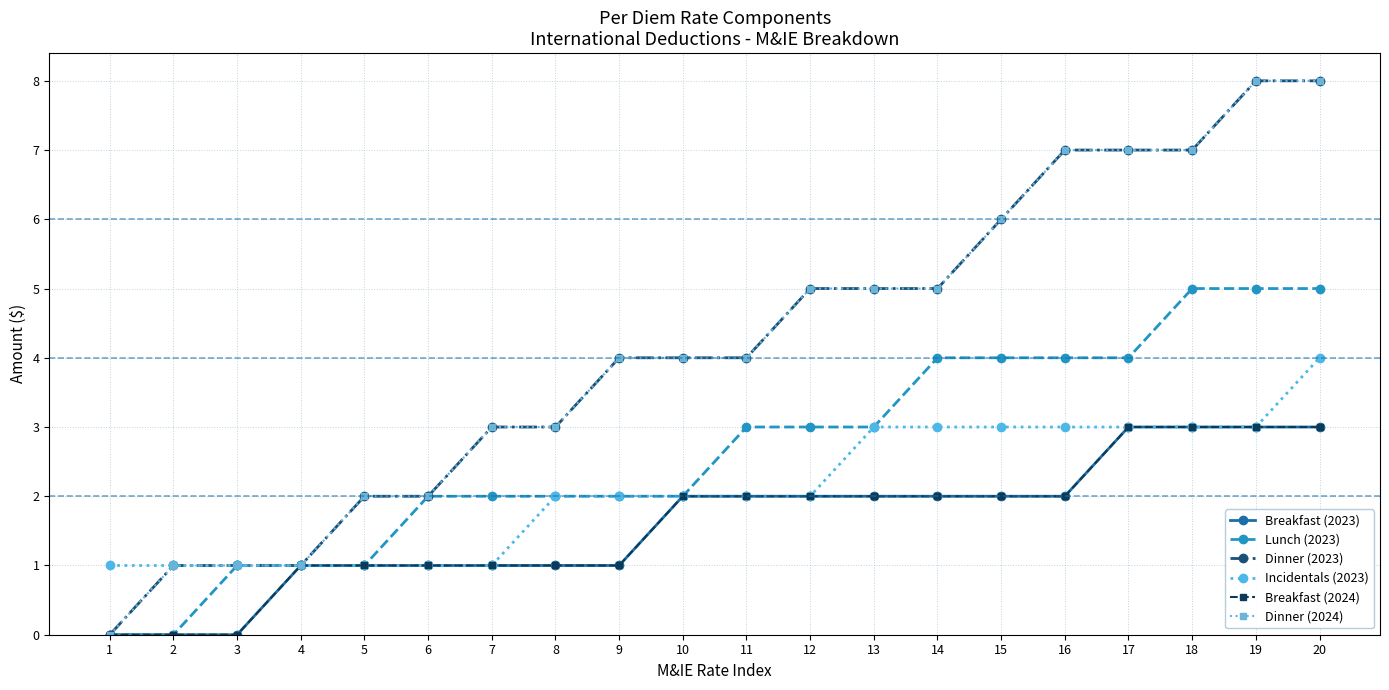

At which category is the sum across all series the highest?

20